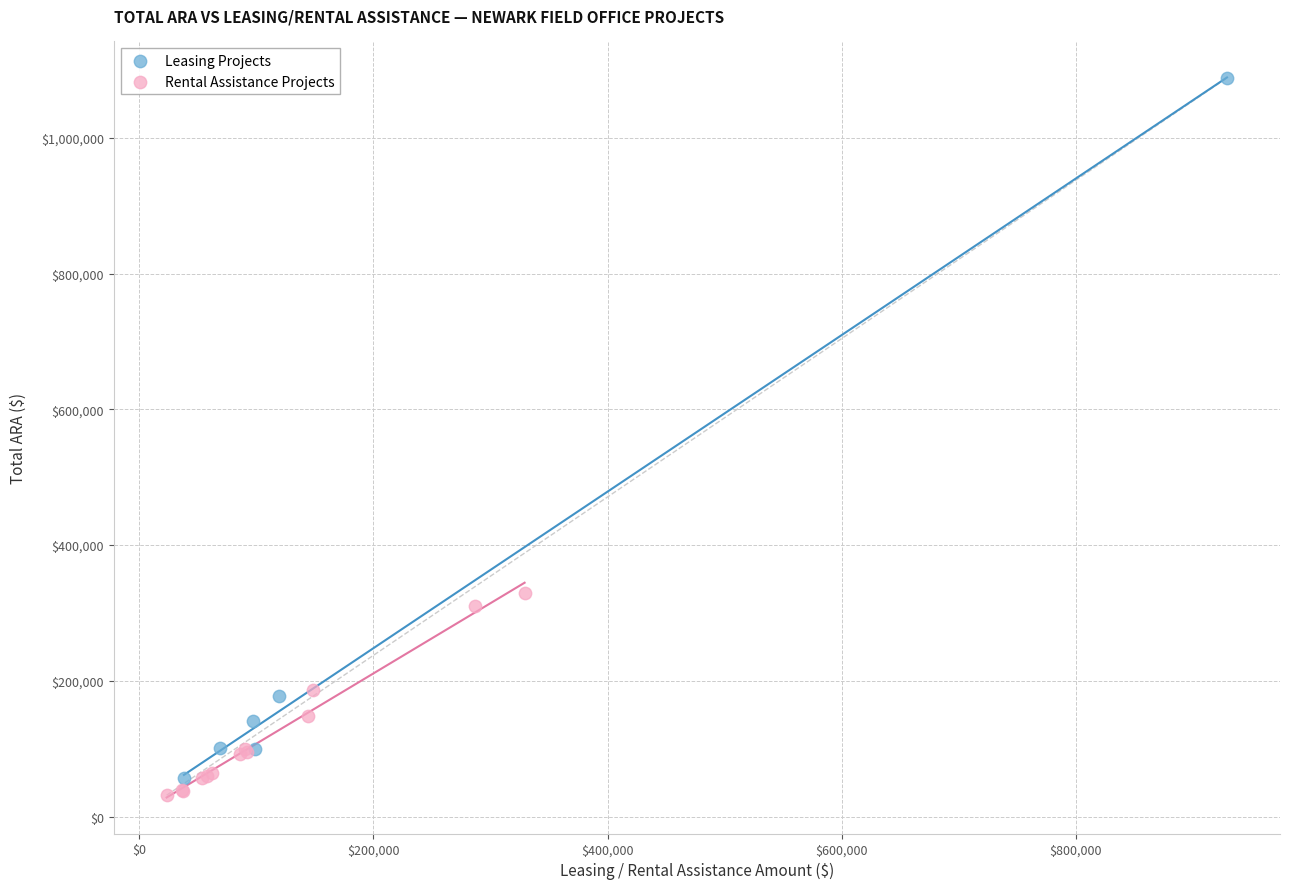

Which series contains the highest Y value?

Leasing Projects